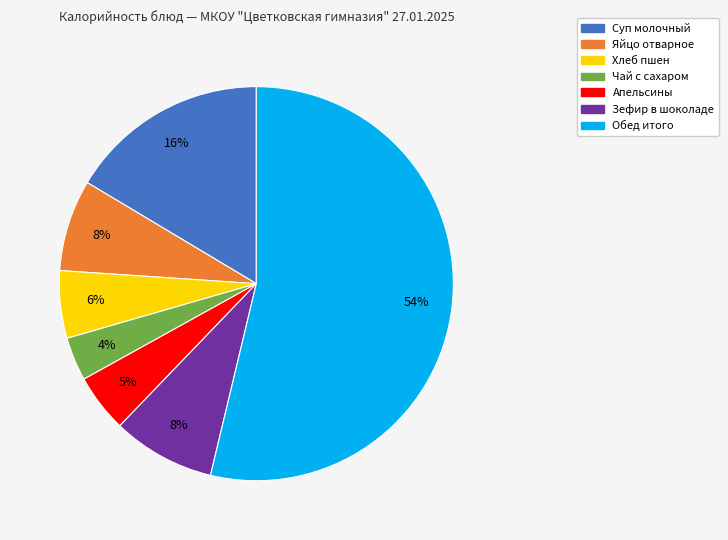

Combined, do Хлеб пшен and Апельсины account for over 50%?

No